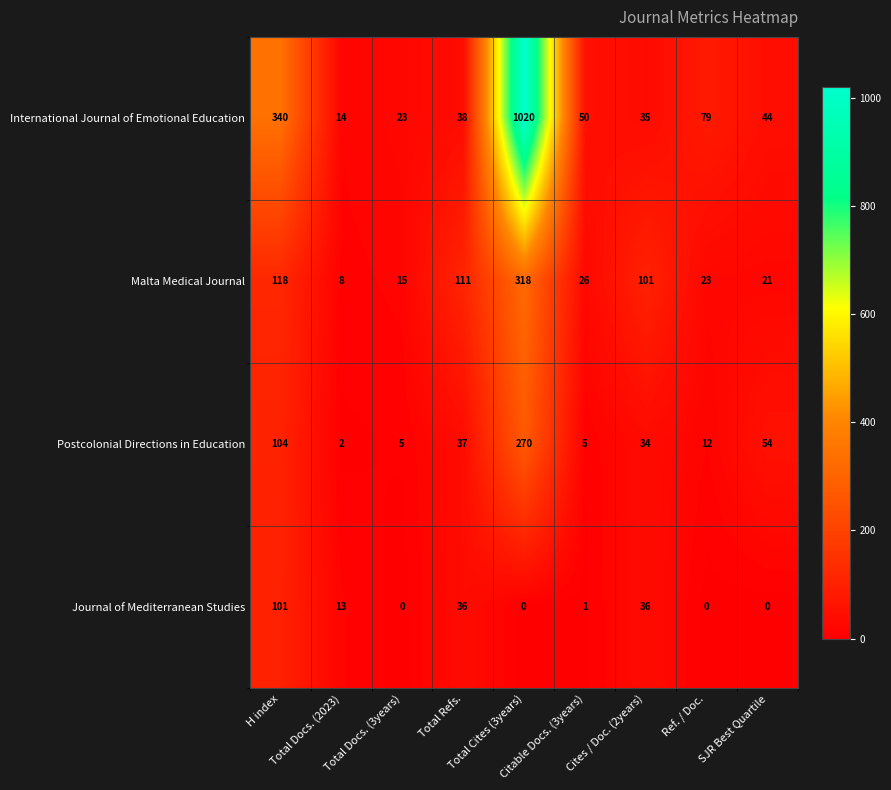

What is the difference between the maximum and minimum values in the Journal of Mediterranean Studies series?

101